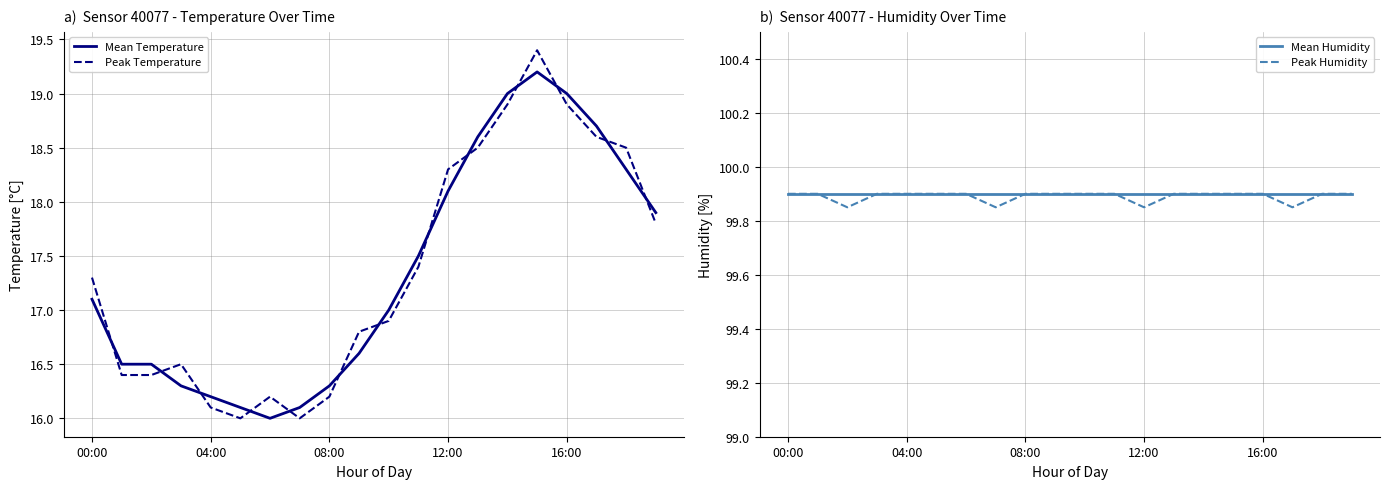

Which series ends up on top after the final intersection of Mean Temperature and Peak Temperature?

Mean Temperature